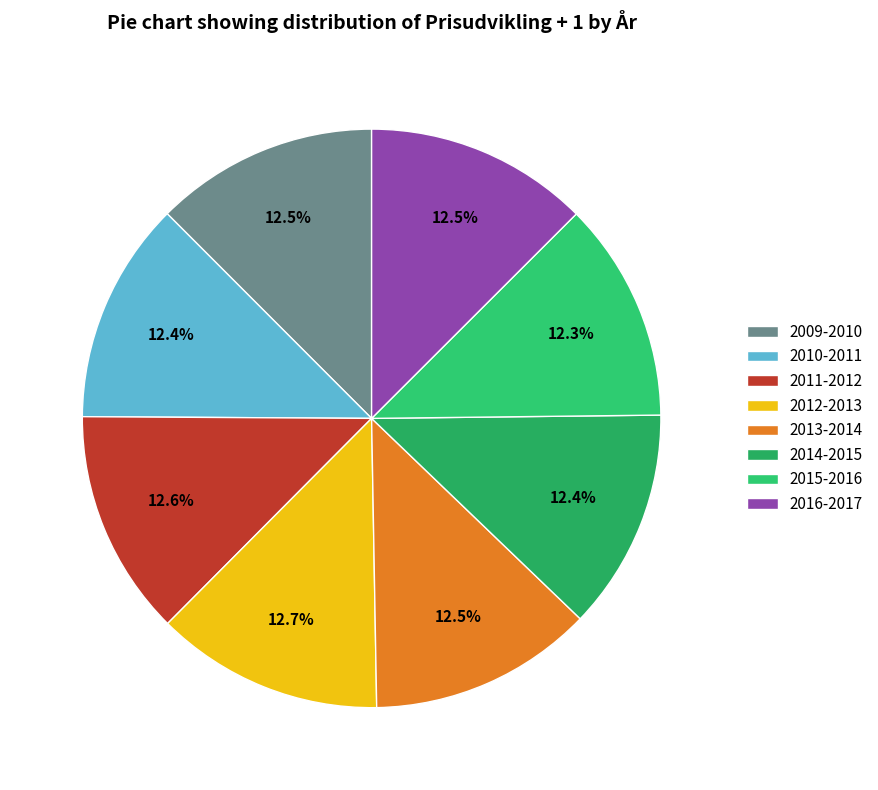

Is 2012-2013 the majority of the pie?

No